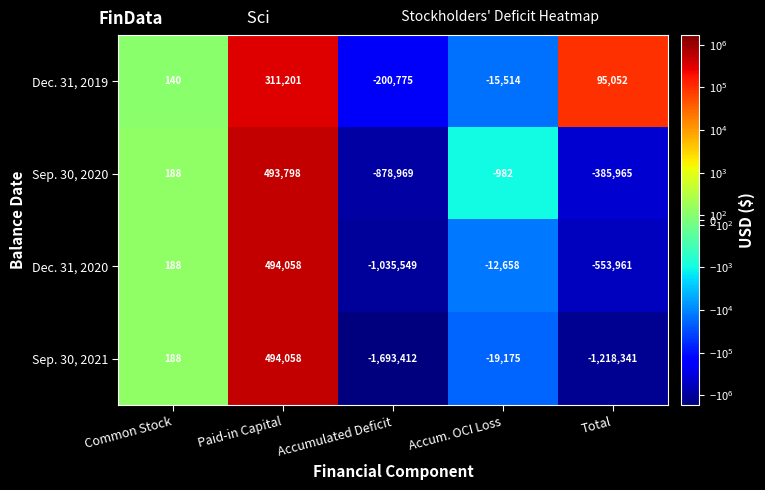

Rank the categories by Sep. 30, 2020 value from lowest to highest.

Accumulated Deficit, Total, Accum. OCI Loss, Common Stock, Paid-in Capital